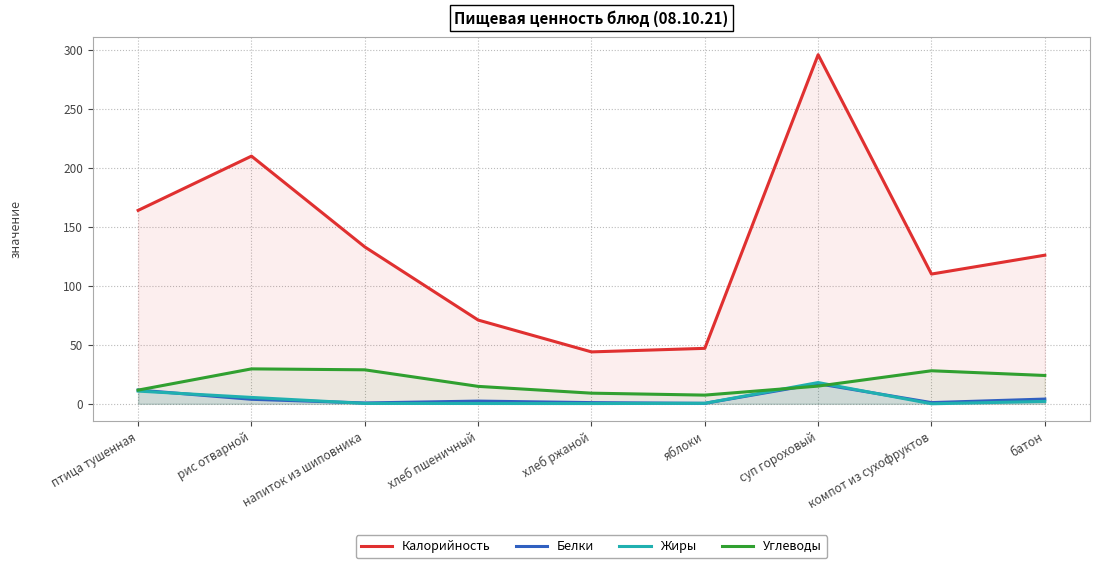

Reading right to left, list all the values displayed in this chart.

Калорийность: 126.0	110.0	296.0	47.0	44.0	71.0	133.0	210.0	164.0
Белки: 4.0	1.0	17.0	0.4	1.0	2.3	0.7	3.8	11.7
Жиры: 2.0	0.0	18.0	0.4	0.2	0.2	0.3	5.4	10.8
Углеводы: 24.0	28.0	15.0	7.3	9.0	14.8	28.8	29.6	11.6